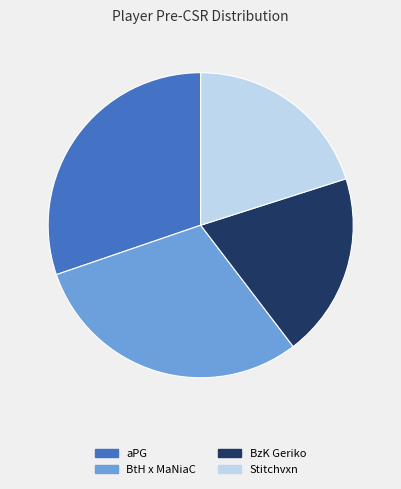

Does BzK Geriko account for over 50% of the chart?

No